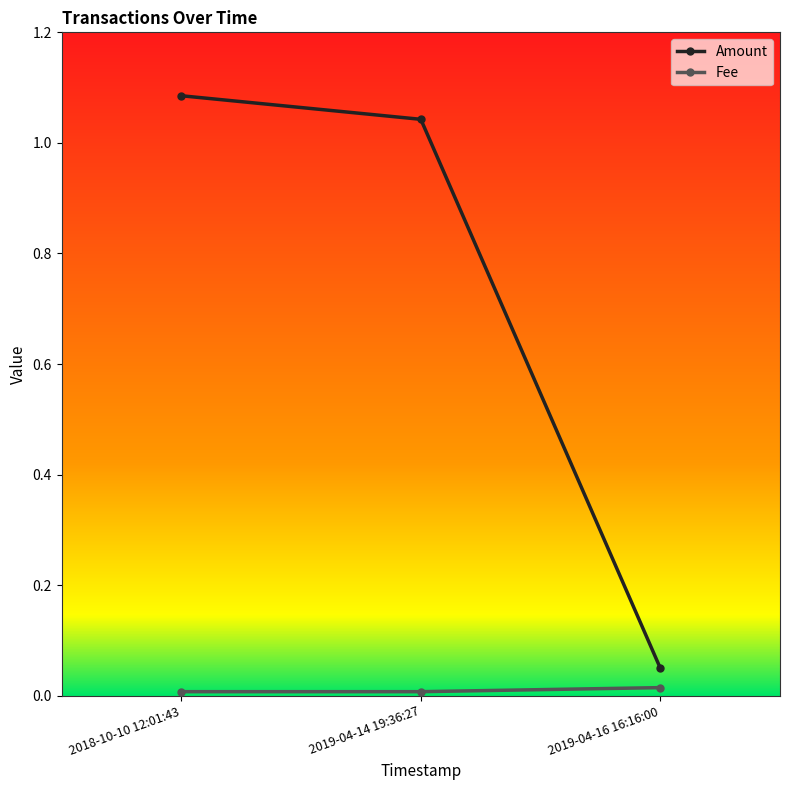

What position from the left is 2018-10-10 12:01:43?

1